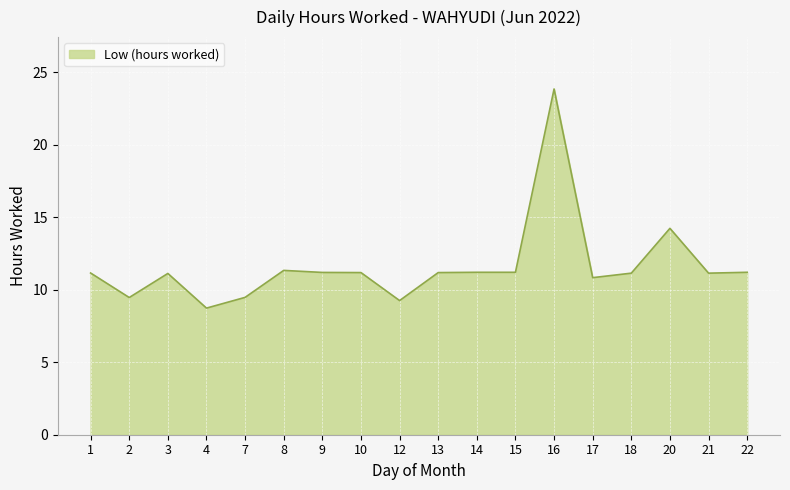

What is the ratio of the value at 2 to the value at 13?

0.8